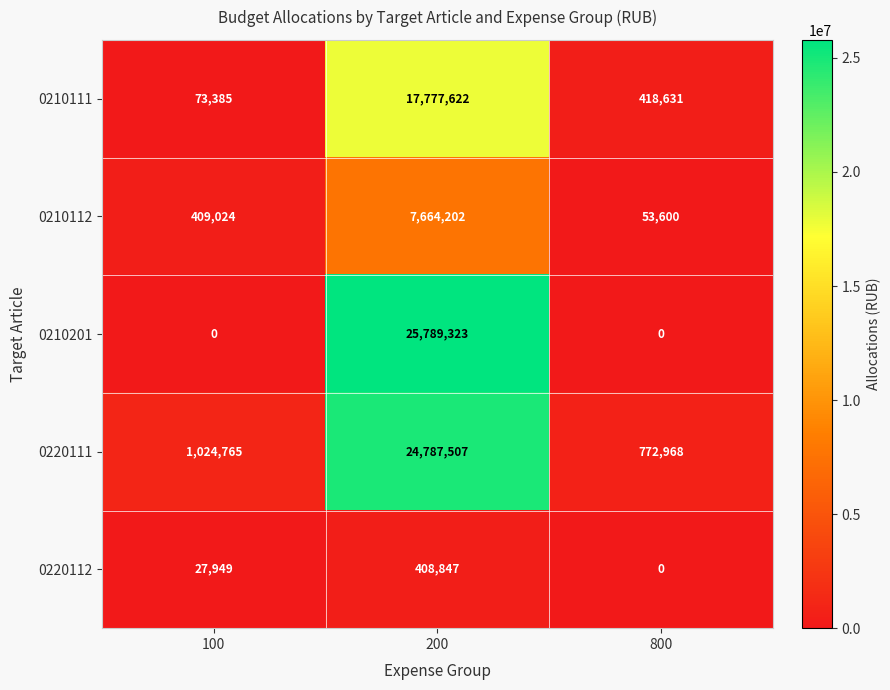

Reading left to right, extract all data points from this chart.

0210111: 73385	17777622	418631
0210112: 409024	7664202	53600
0210201: 0	25789323	0
0220111: 1024765	24787507	772968
0220112: 27949	408847	0